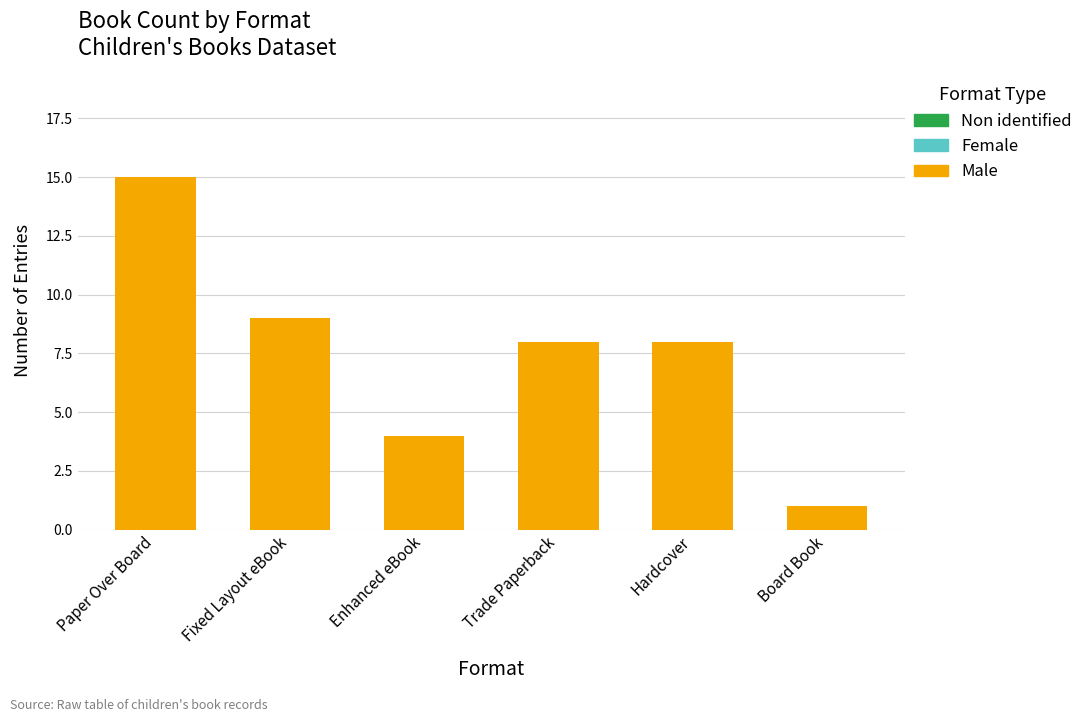

What is the change in value from Fixed Layout eBook to Enhanced eBook?

-5